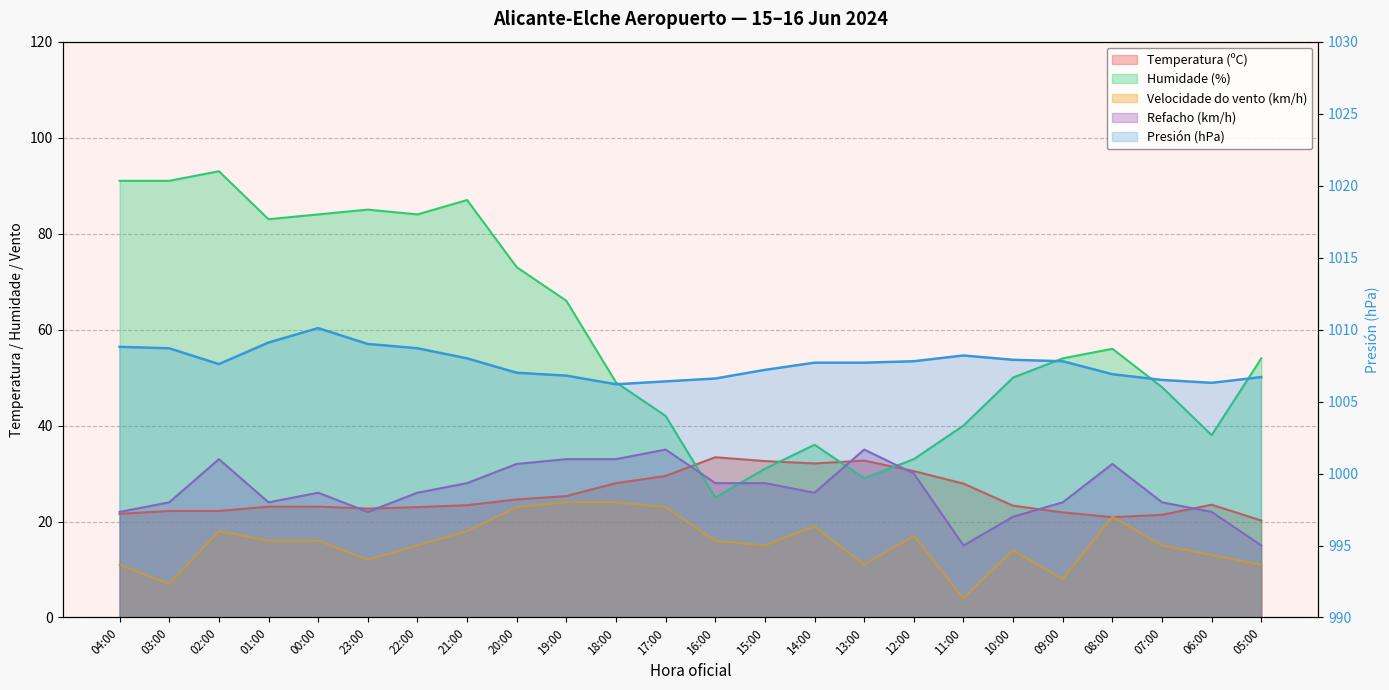

The Humidade (%) series shows 87.0 at 21:00. True or false?

True